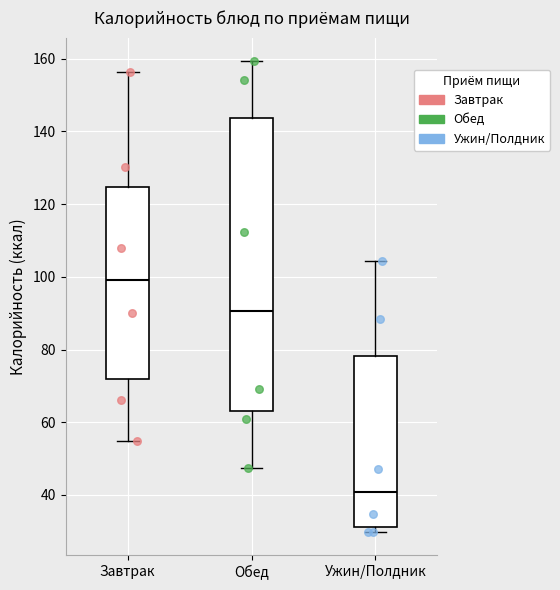

Reading left to right, transcribe this box plot: for each box, give where its median line is, the range the box spans, and where its two whiskers end, as read against the y-axis. The values are not printed on the chart, so give them approximately, as read against the axis.

Завтрак: median 100, box 72 to 124, whiskers 54 to 156
Обед: median 90, box 64 to 144, whiskers 48 to 160
Ужин/Полдник: median 40, box 32 to 78, whiskers 30 to 104